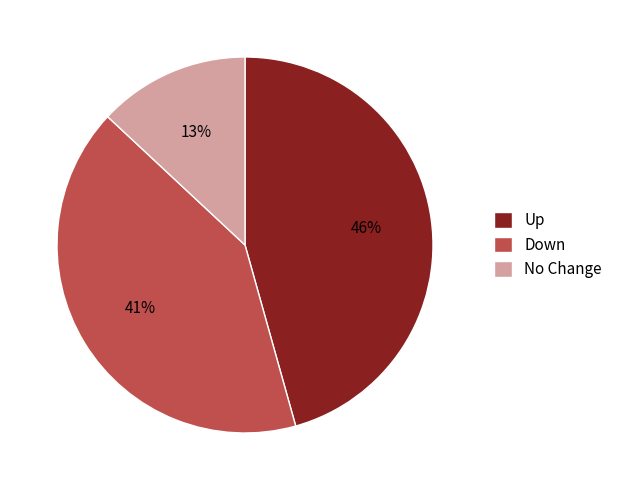

To the nearest percent, what is the difference between the largest and smallest slice percentages?

33%